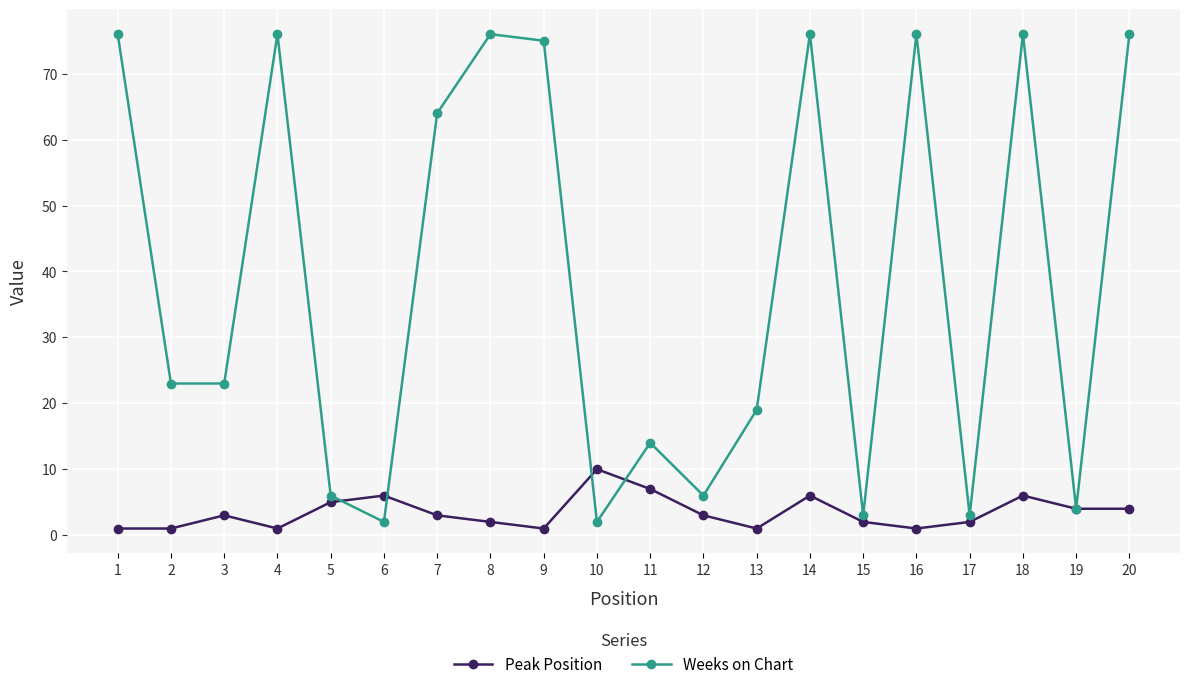

Which series has the largest range (max minus min)?

Weeks on Chart